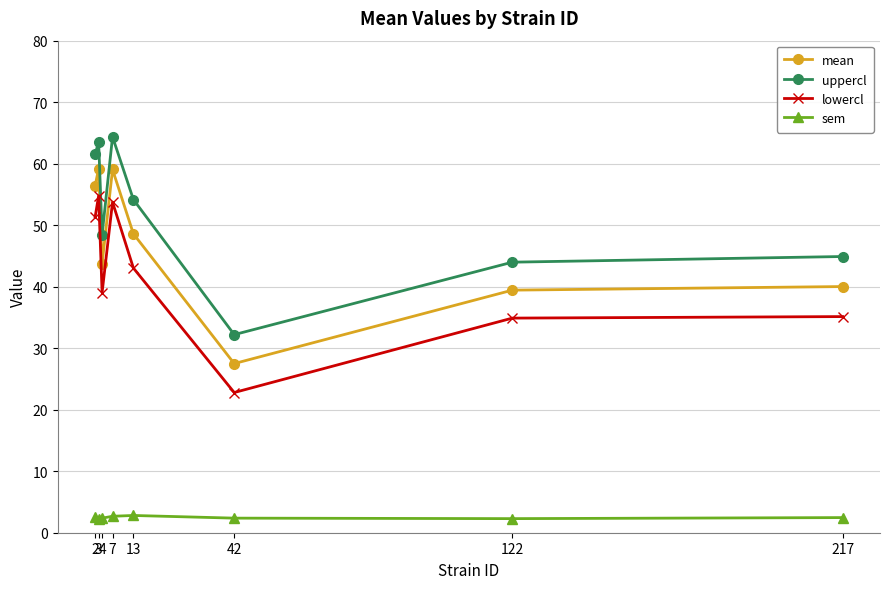

At how many categories does at least one series exceed 7?

8